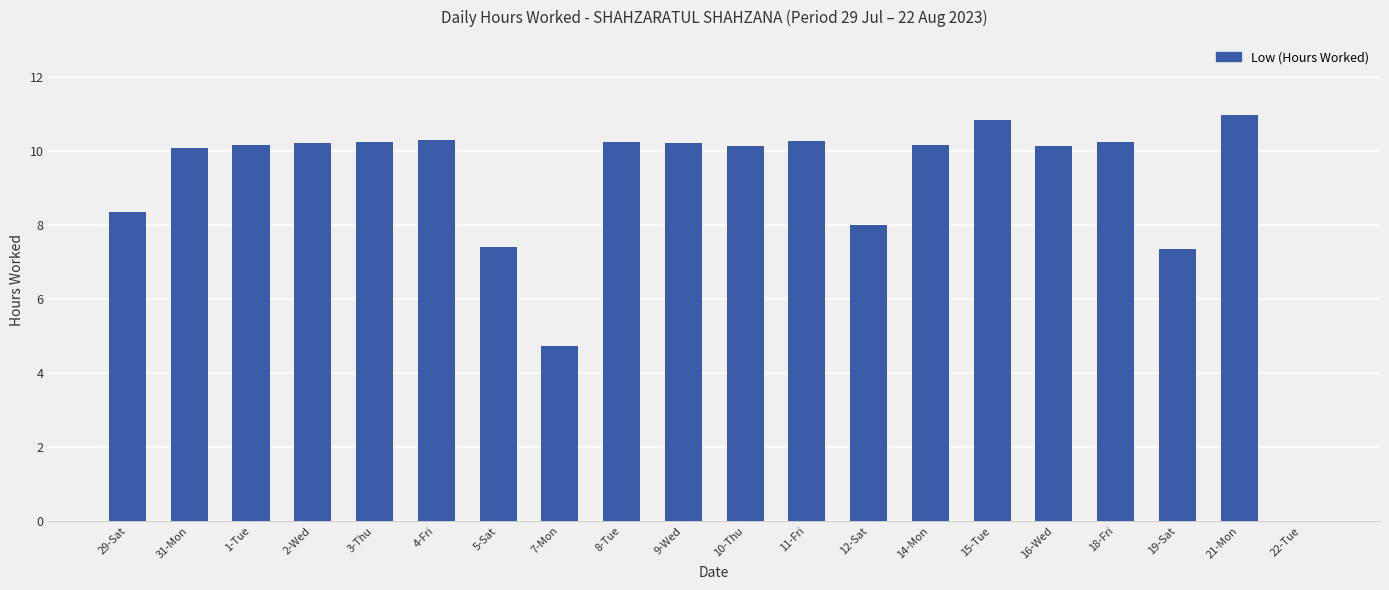

Between 1-Tue and 7-Mon, which is larger?

1-Tue